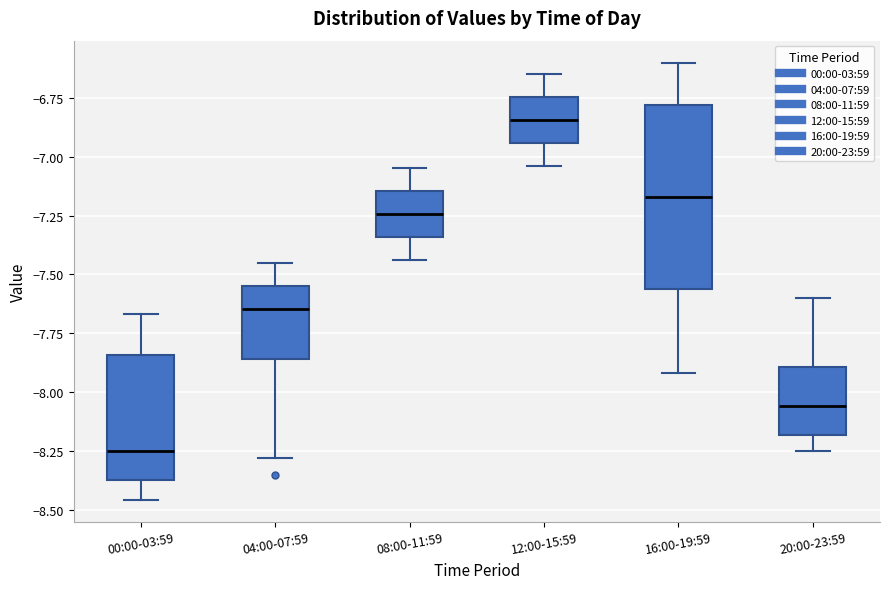

Which box's median line is the lowest?

00:00-03:59